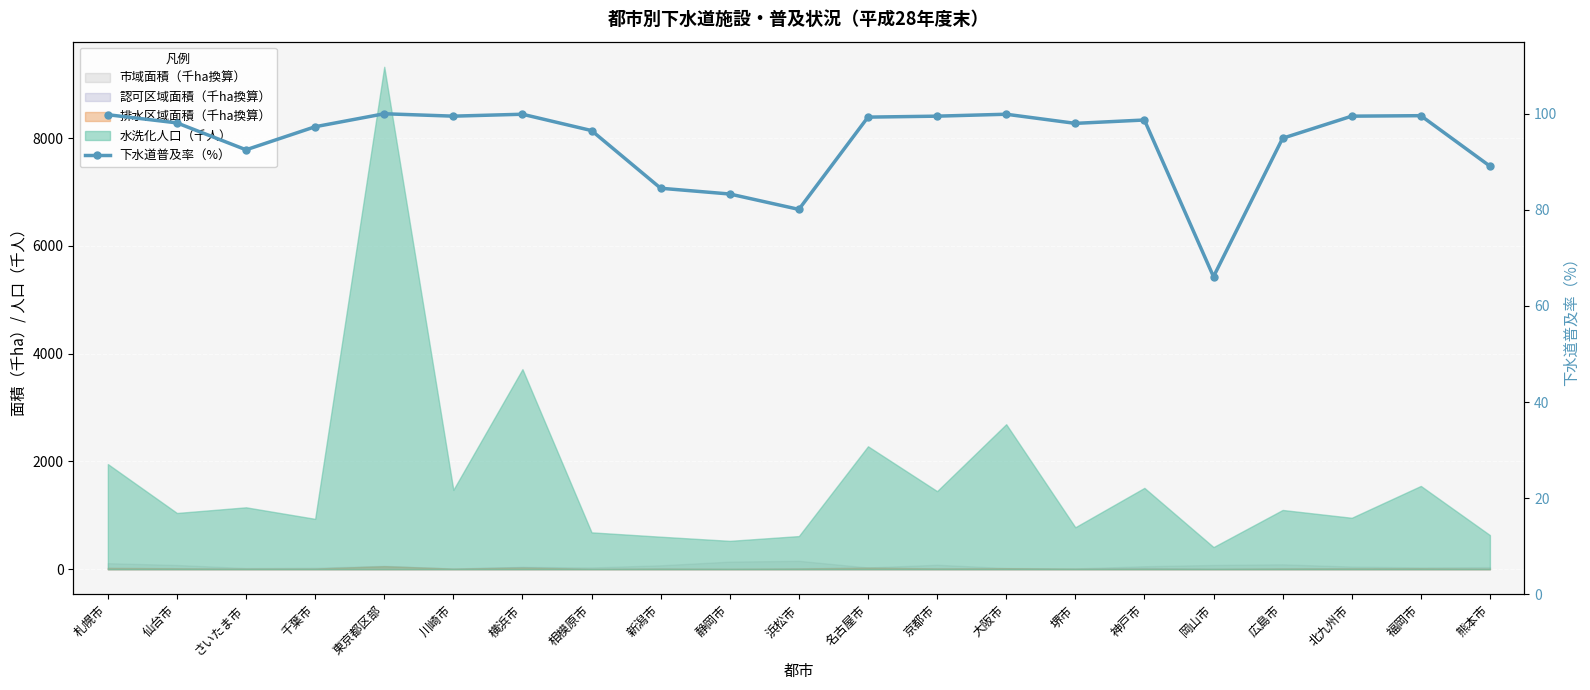

What is the value of the 19th point from the left?

99.5